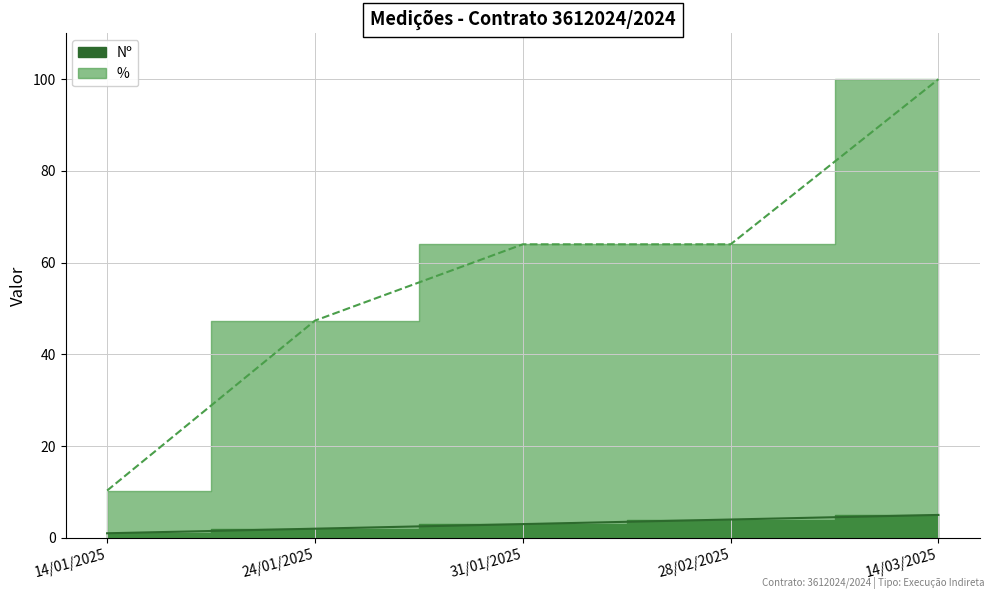

List the series in order of their peak value, highest first.

%, Nº